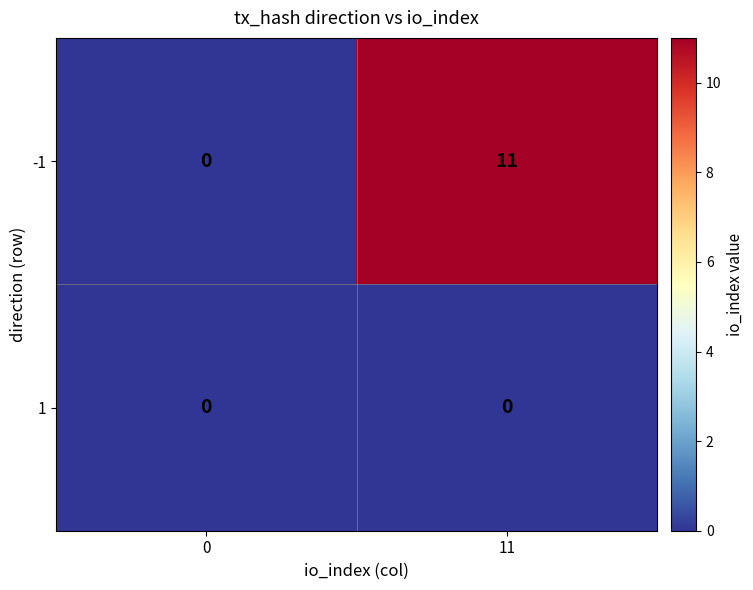

Which series has the largest range (max minus min)?

-1